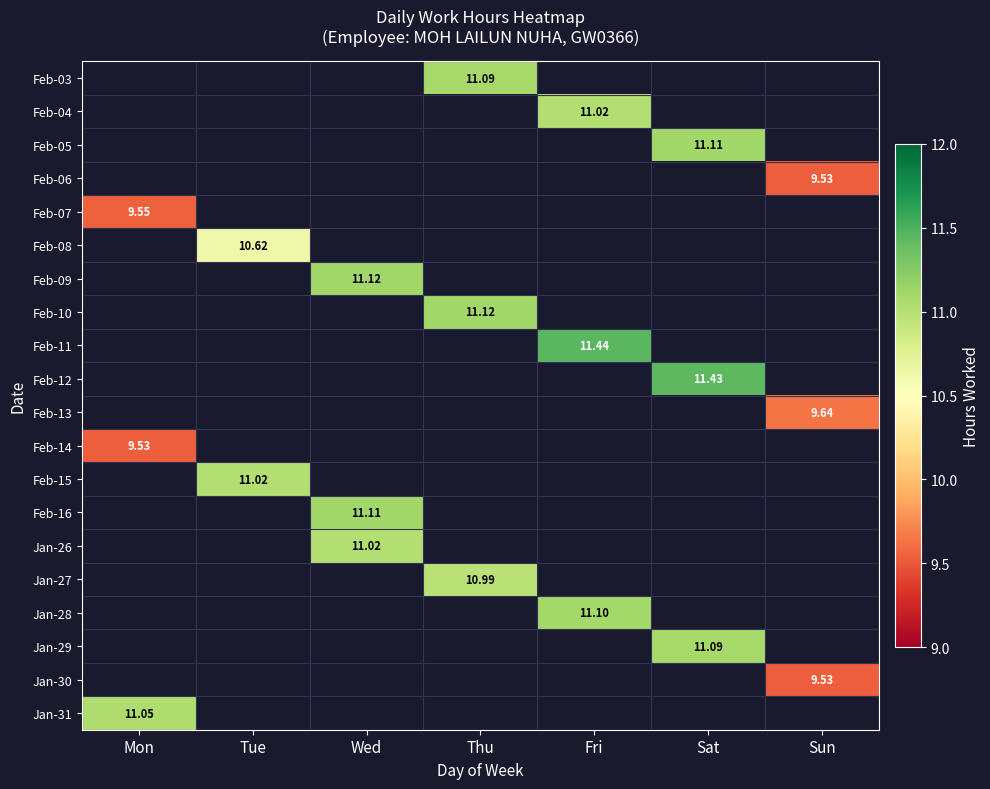

Which category has the lowest value across all series?

Sun